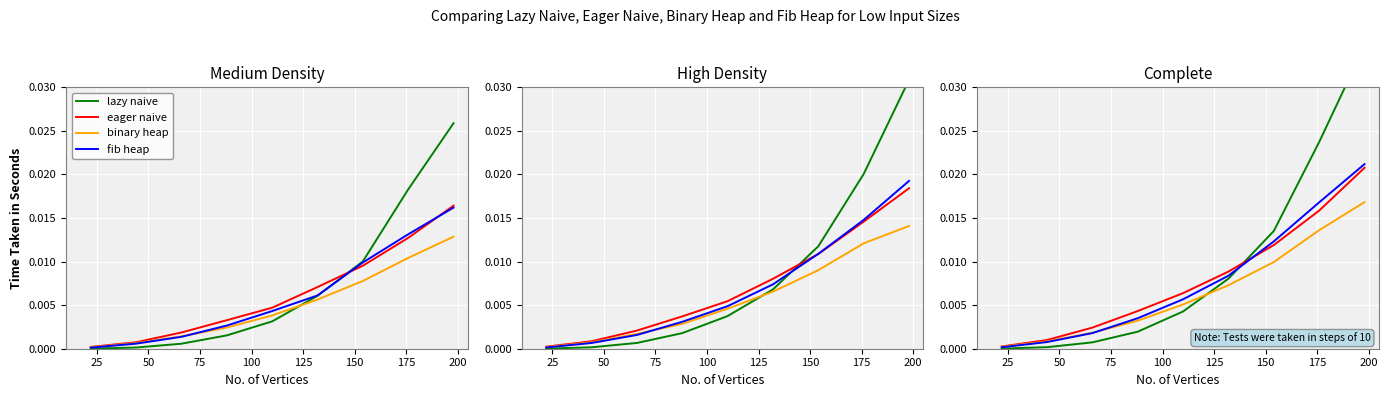

Is this an area chart (filled region under the line)?

No